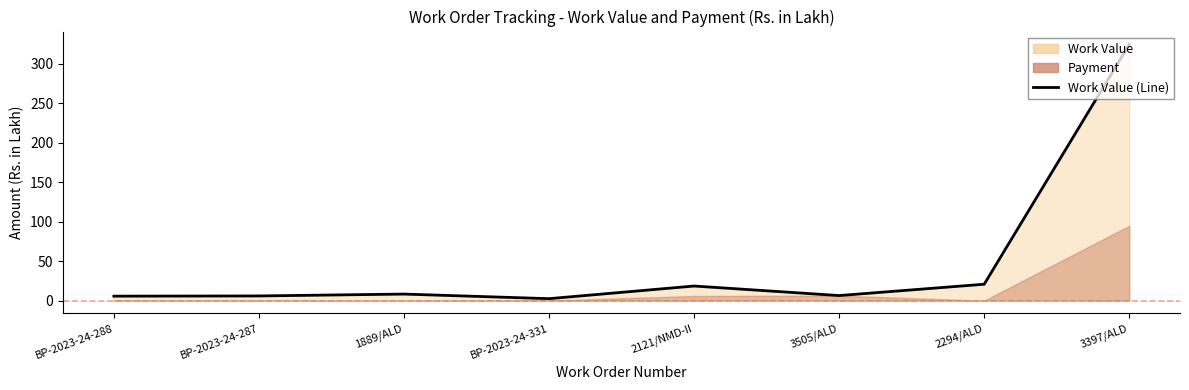

What is the sum of the values at 2121/NMD-II and 1889/ALD?

26.7